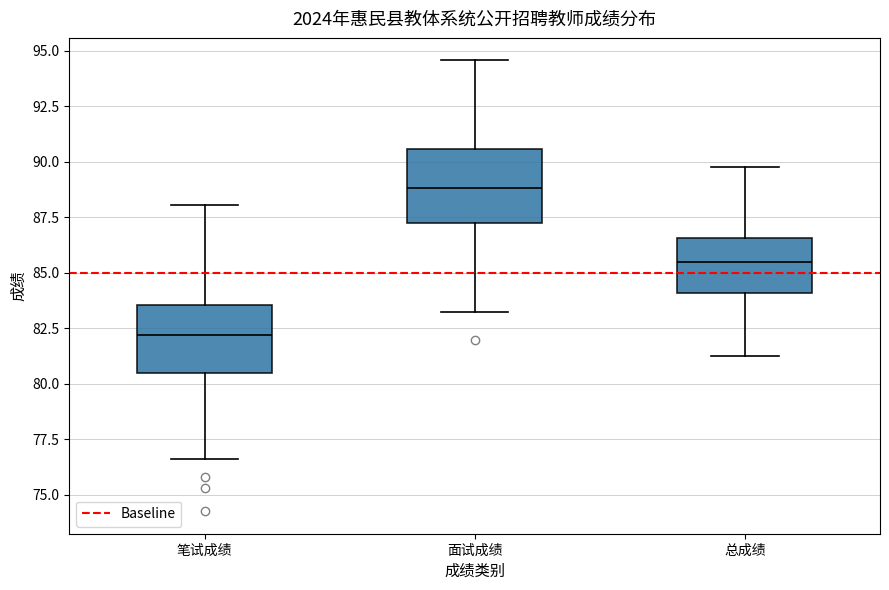

Where is the upper edge of the box for 面试成绩 on the y-axis? The values are not printed on the chart, so give them approximately, as read against the axis.

90.5